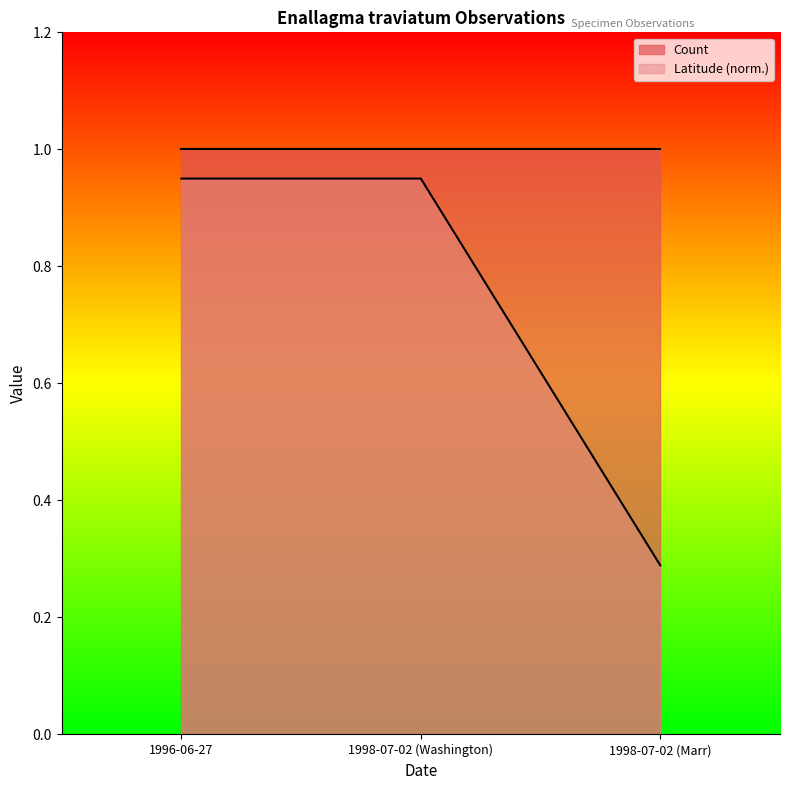

Which has a higher value, 1998-07-02 (Marr) or 1998-07-02 (Washington)?

1998-07-02 (Washington)